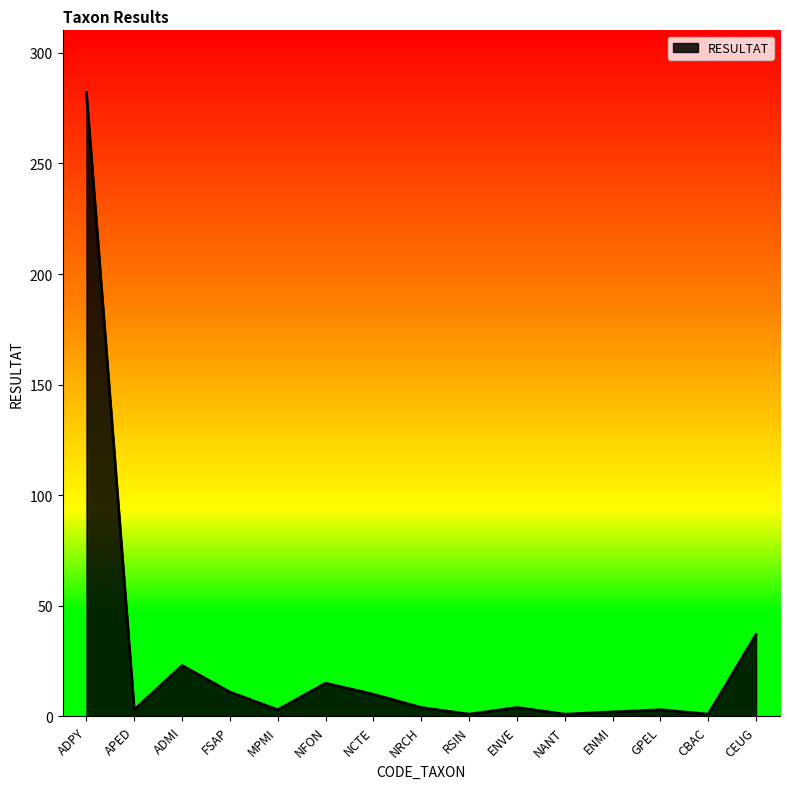

What is the difference between the maximum and minimum values?

281